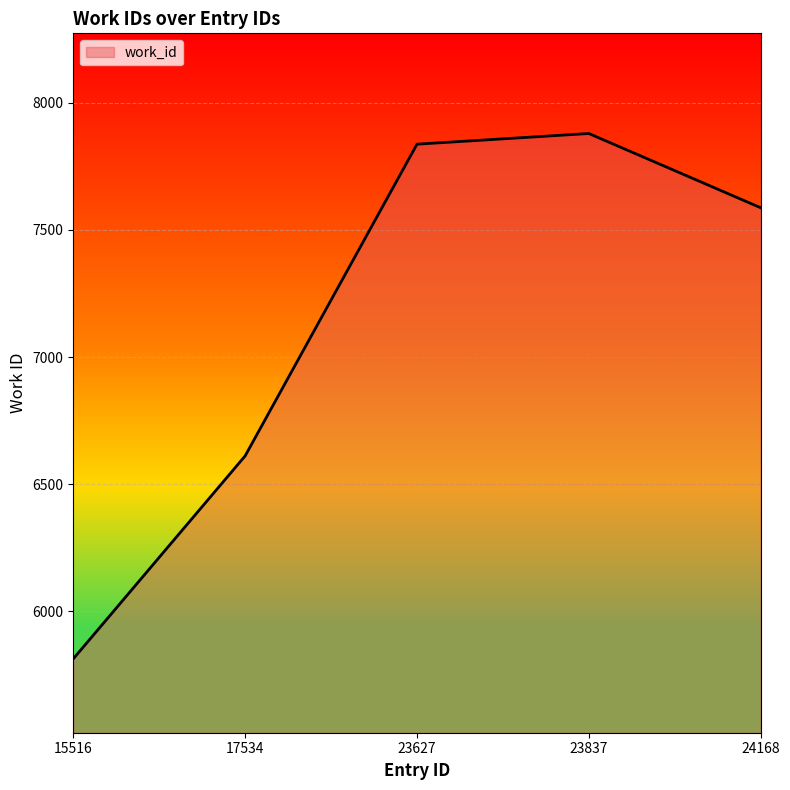

True or false: the data shows 6611 at 17534.

True